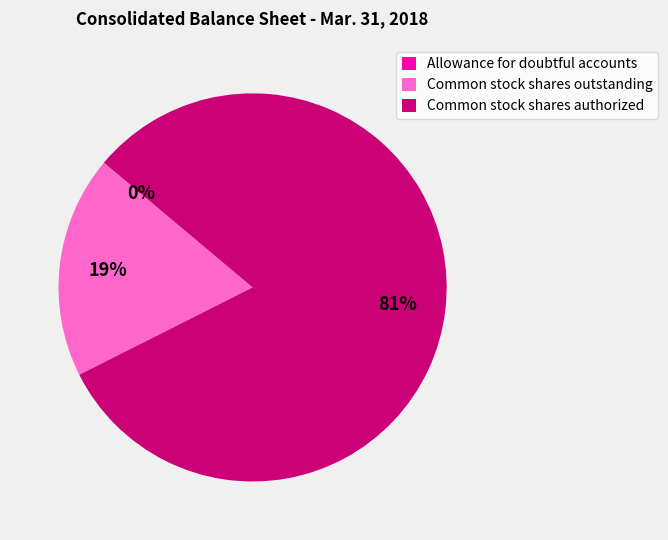

Which slice is the largest?

Common stock shares authorized